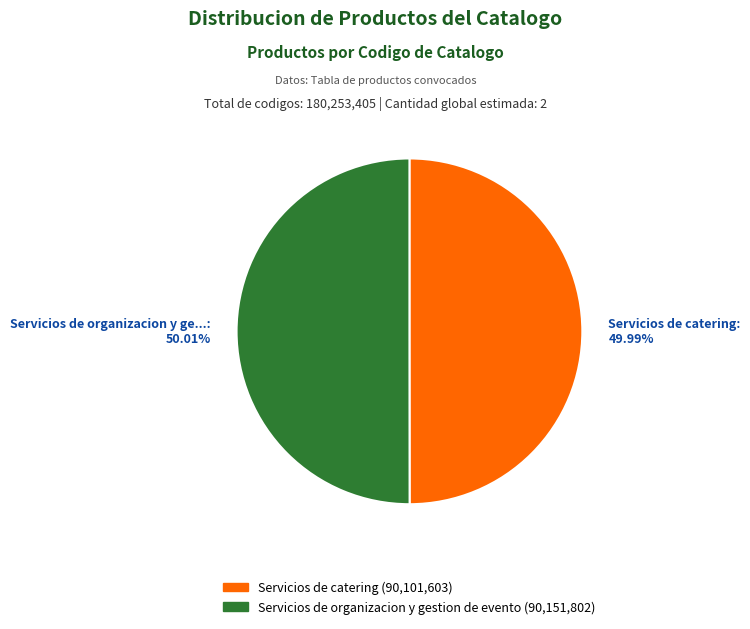

Is there any slice that represents more than half of the pie?

Yes